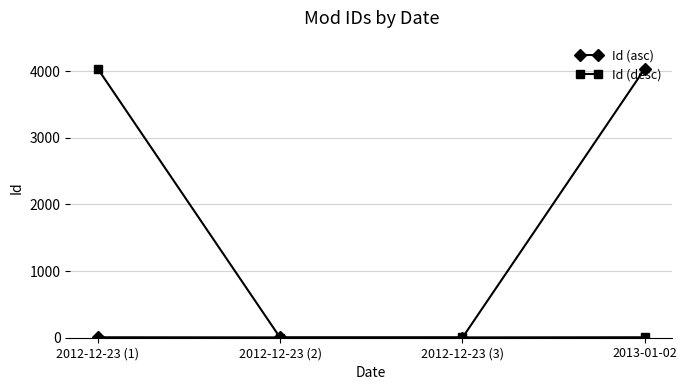

How many interior local valleys does the Id (asc) series have?

1